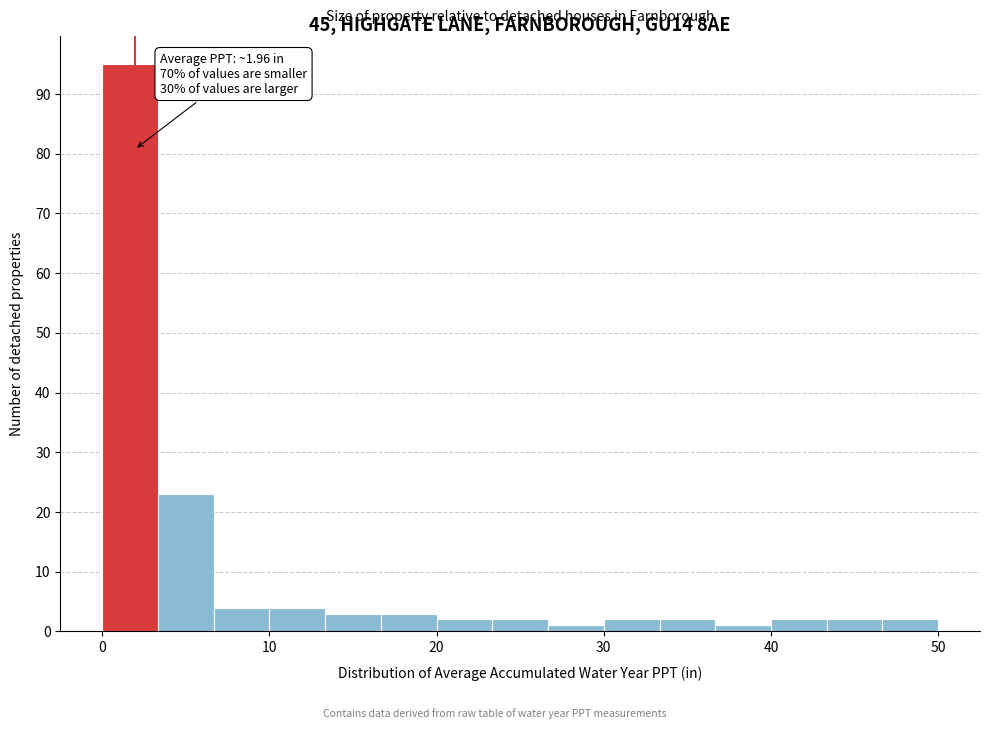

Read against the x-axis, roughly where is the centre of the tallest bar?

2